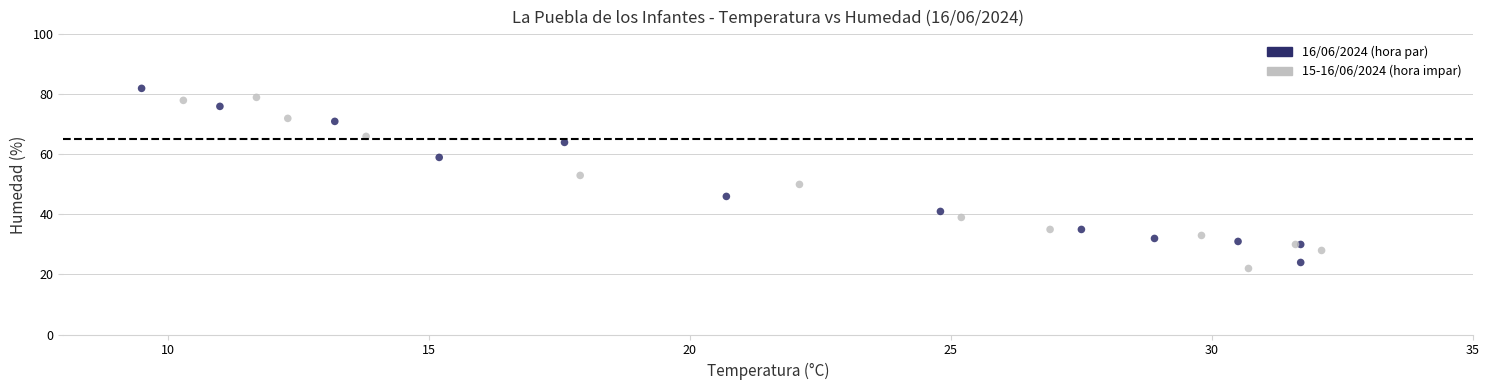

What Y value in the scatter plot is closest to 52?

53